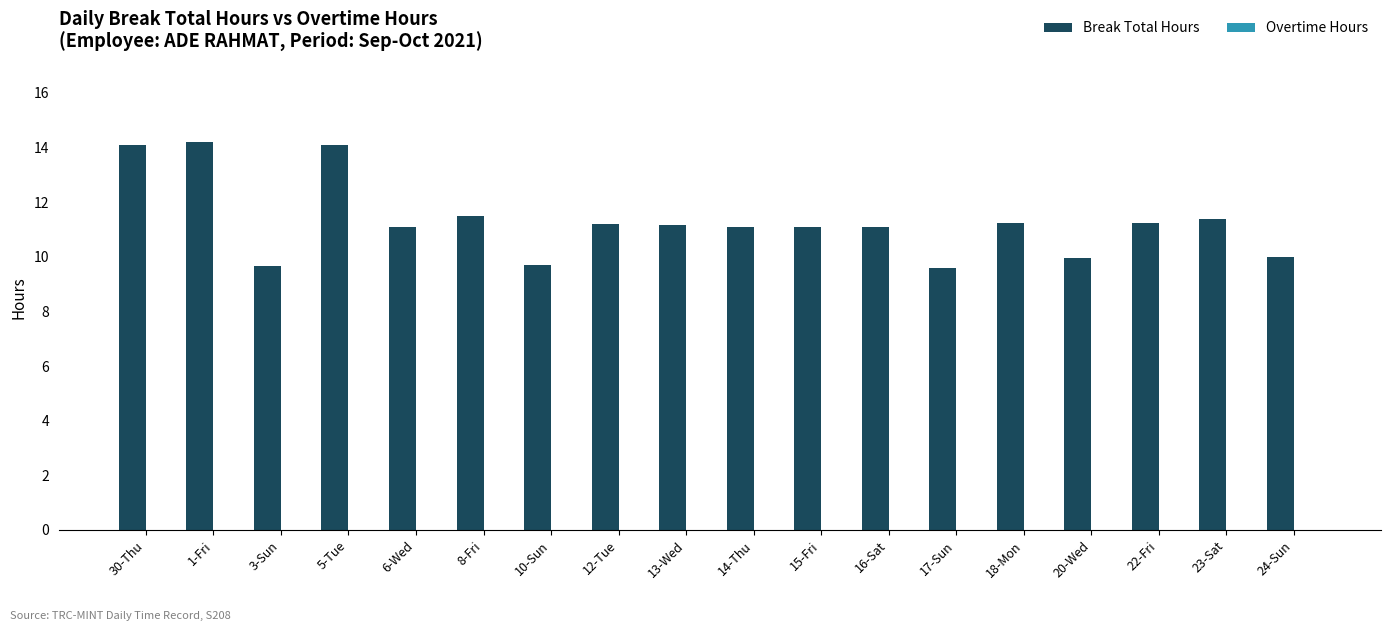

How many bars are there in total?

18